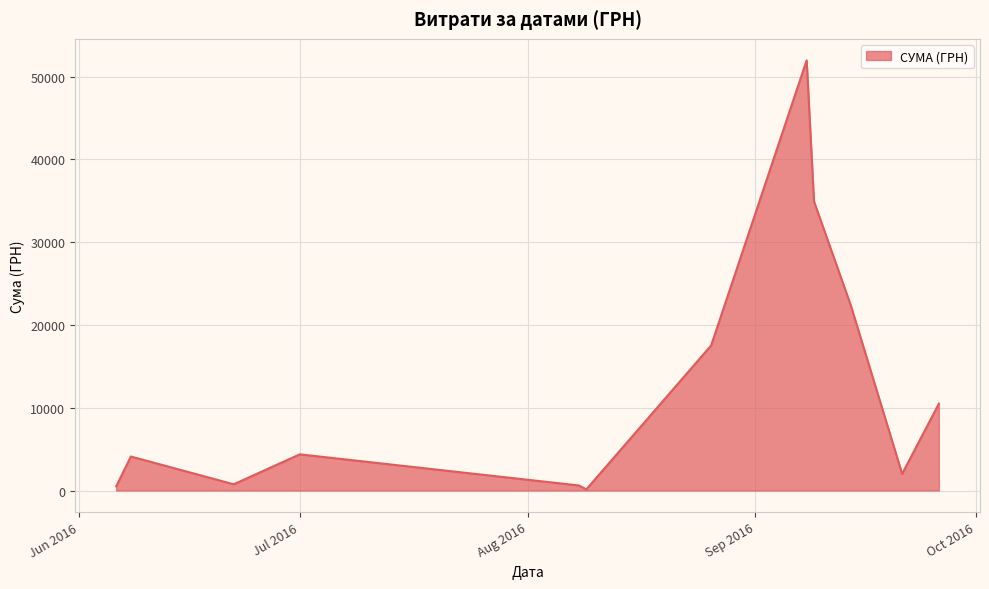

True or false: the data has more than 1 interior local peaks.

True